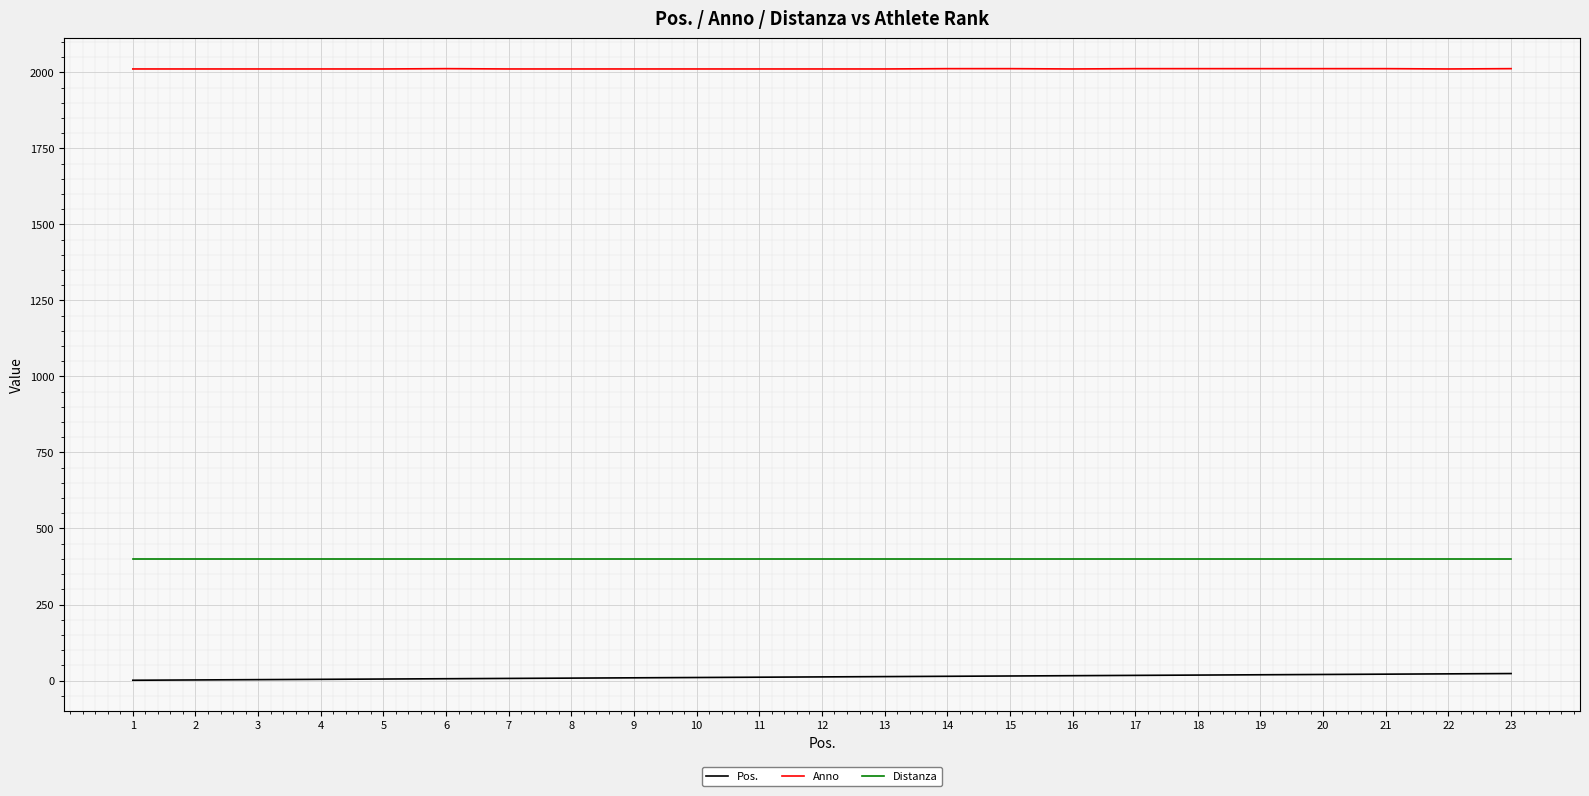

List the series in order of their overall mean, highest first.

Anno, Distanza, Pos.